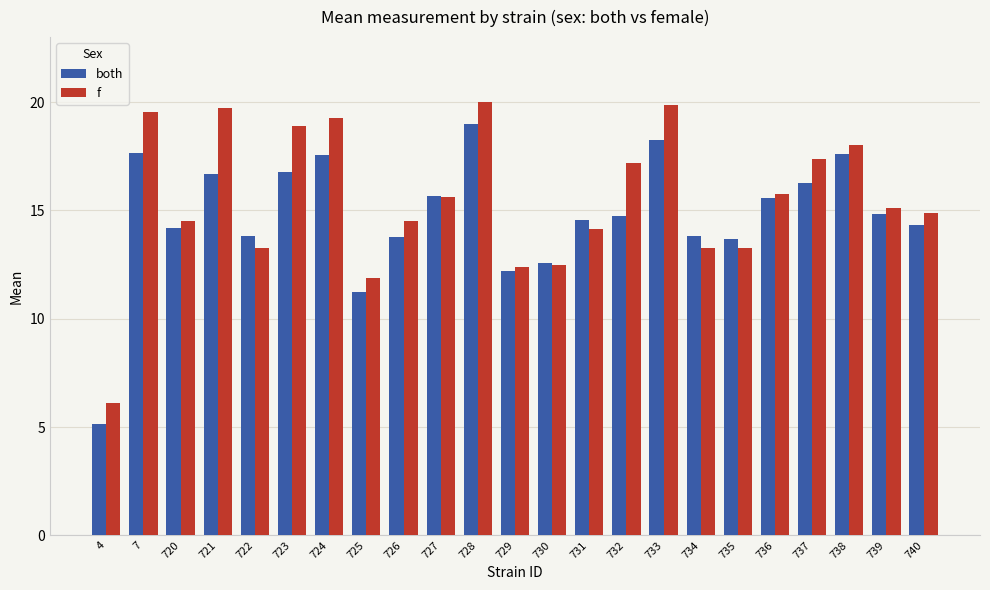

Is the value of f at 735 greater than the value of both at 720?

No